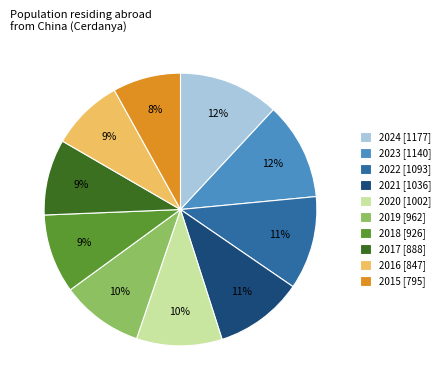

Is the sum of 2023 [1140] and 2019 [962] greater than half?

No